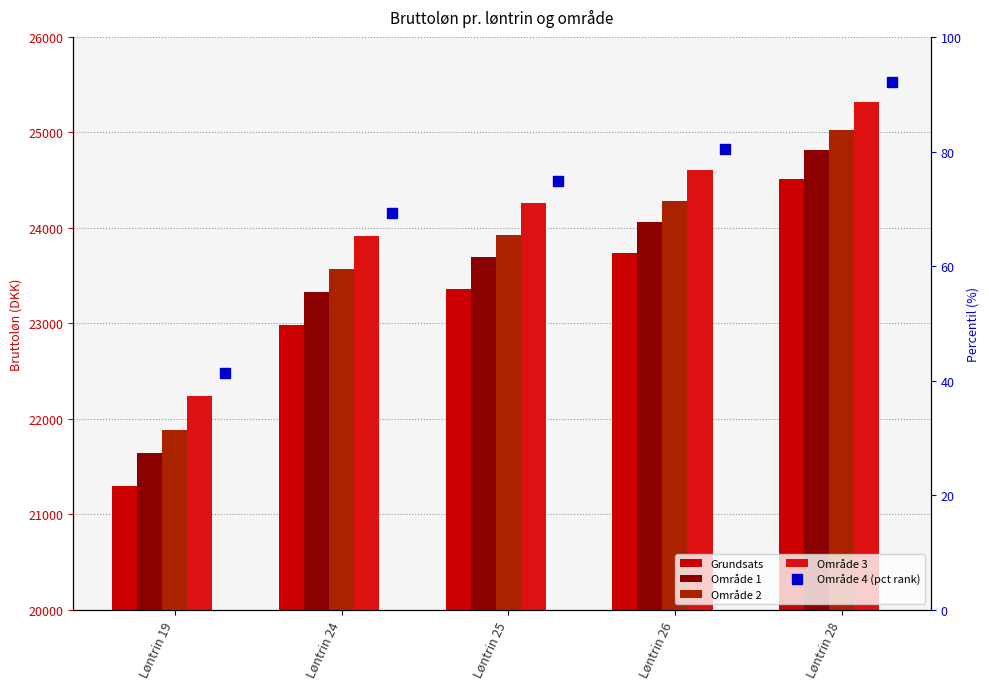

Is it true that Grundsats equals 23355.4 at Løntrin 25?

True